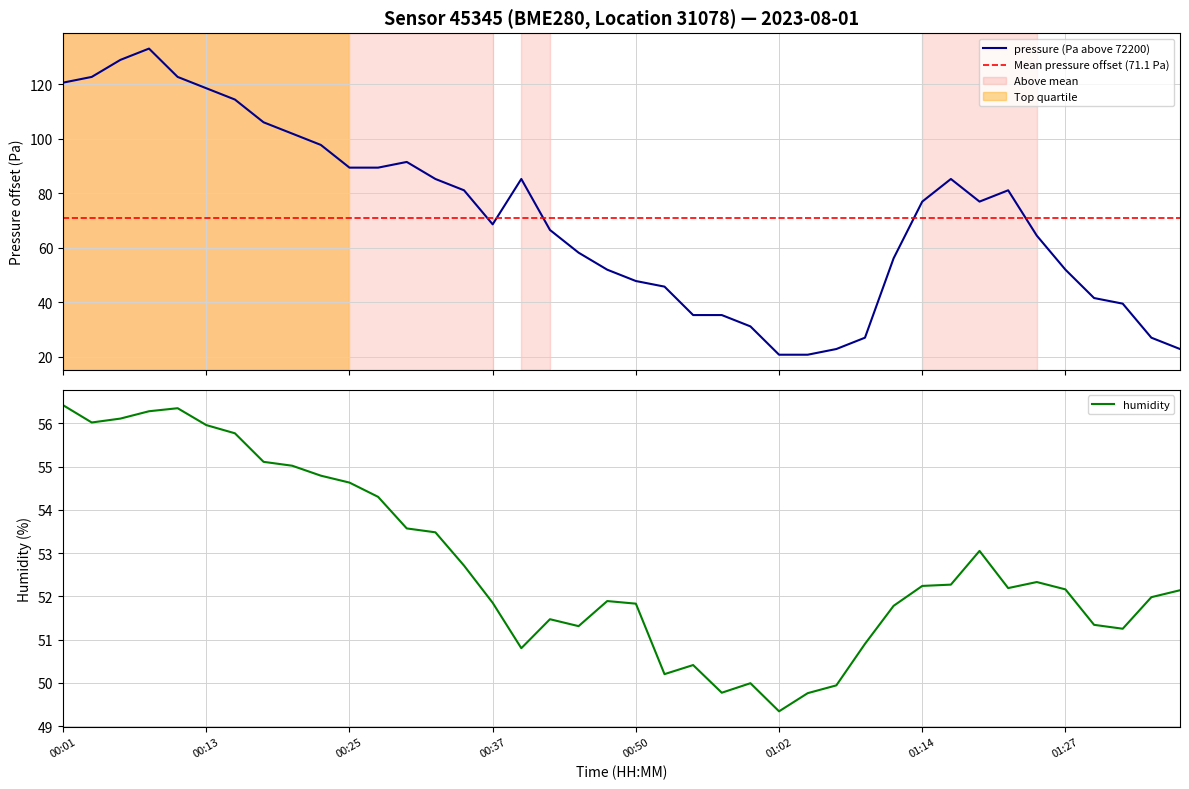

Between 8 and 18, which series saw the biggest shift?

pressure